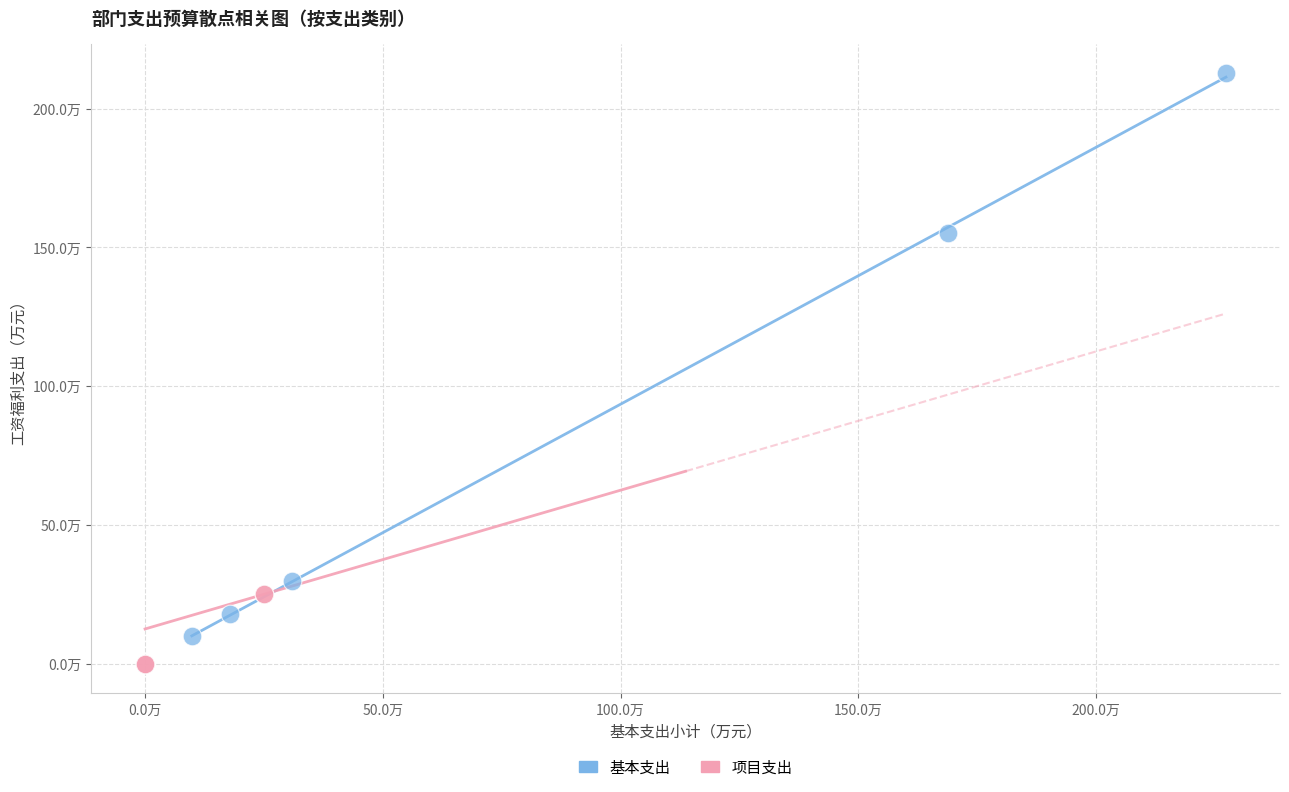

Which series contains the lowest Y value?

项目支出